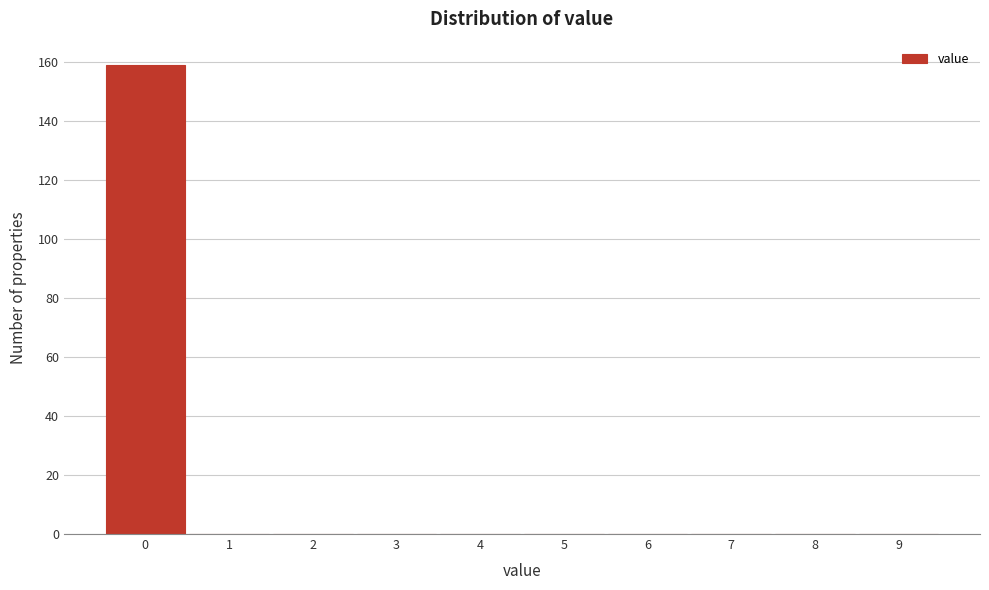

Reading left to right, list every bar in this chart as the range it spans on the x-axis followed by its height. The values are not printed on the chart, so give them approximately, as read against the axis.

-0.5 to 0.5: 160
0.5 to 1.5: 0
1.5 to 2.5: 0
2.5 to 3.5: 0
3.5 to 4.5: 0
4.5 to 5.5: 0
5.5 to 6.5: 0
6.5 to 7.5: 0
7.5 to 8.5: 0
8.5 to 9.5: 0